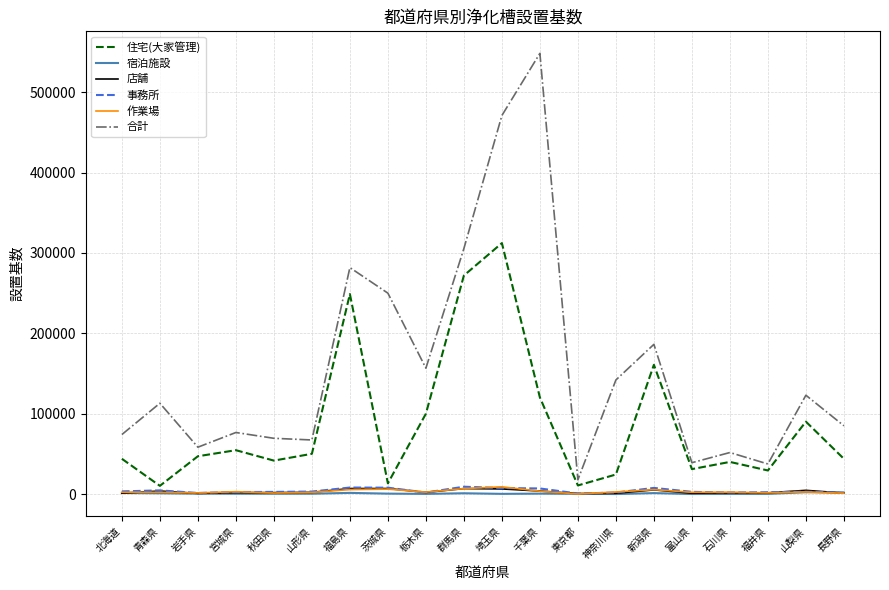

How many values in the 作業場 series are below 2577?

10